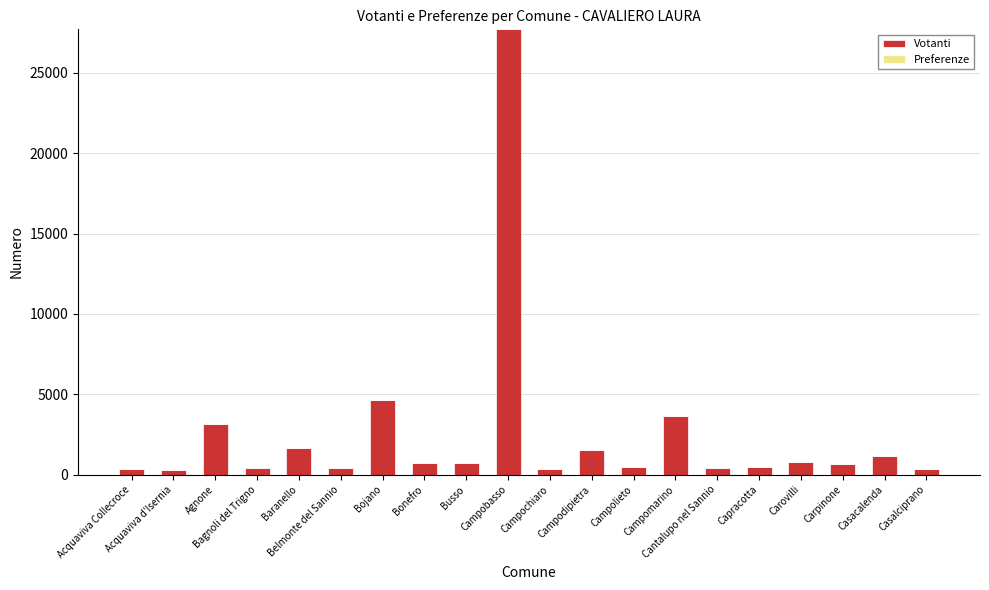

What is the sum of all values?

49810